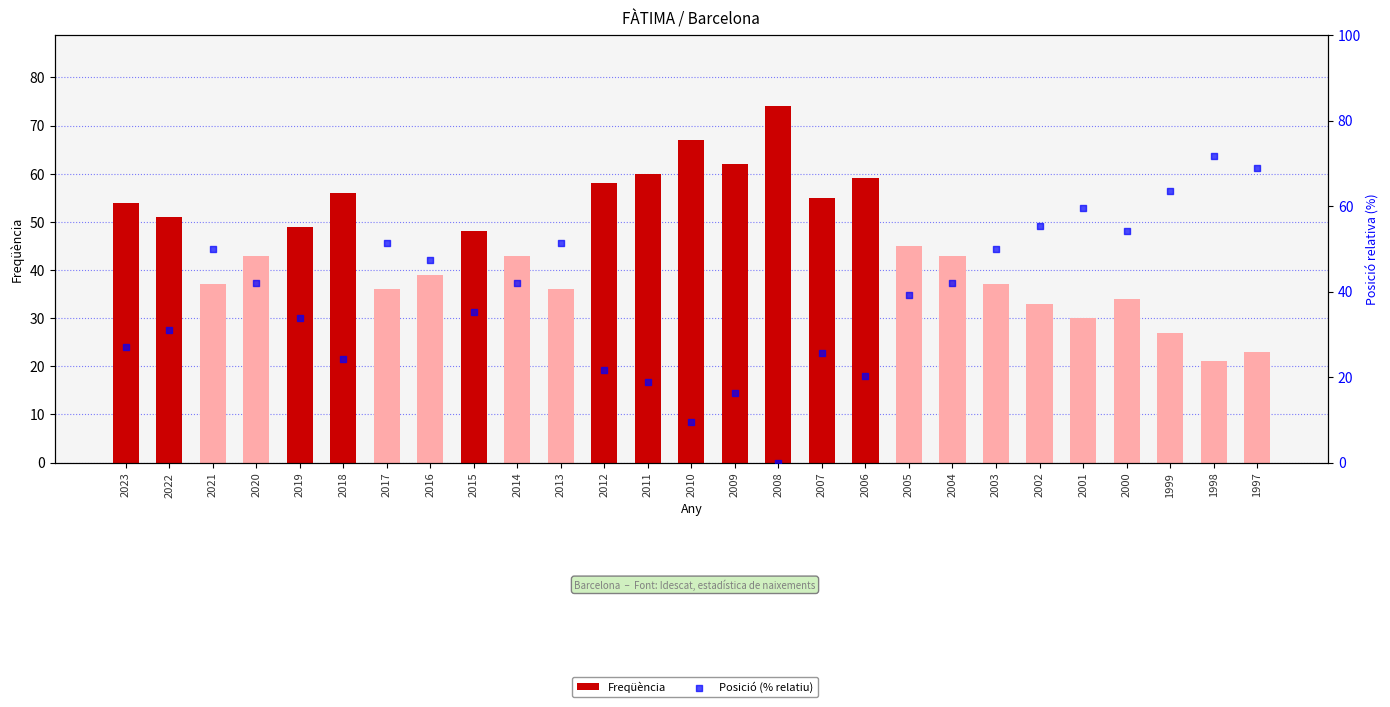

What are all the series names shown in the legend?

Freqüència, Posició (% relatiu)